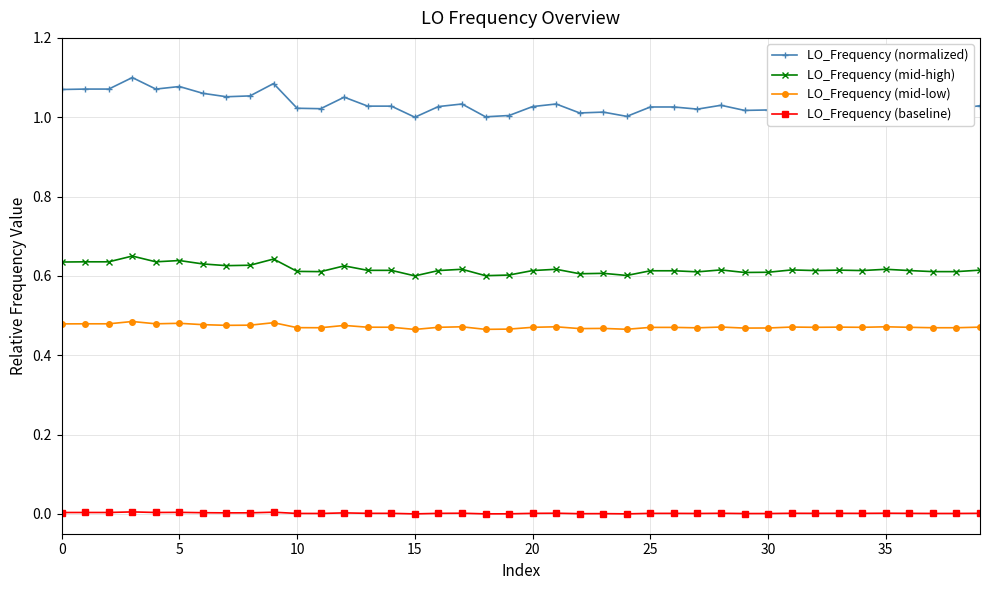

True or false: LO_Frequency (mid-low) and LO_Frequency (normalized) intersect in this chart.

False